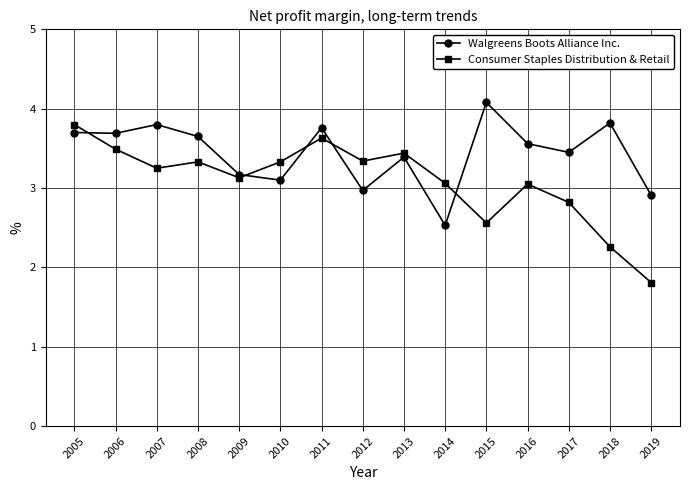

Does the chart have visible grid lines?

Yes